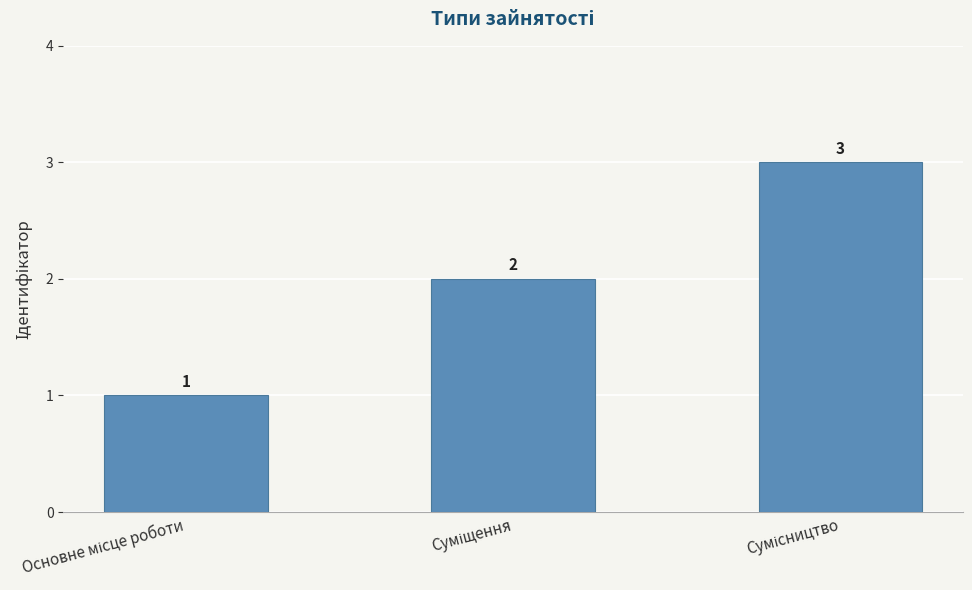

What is the maximum value shown in the chart?

3